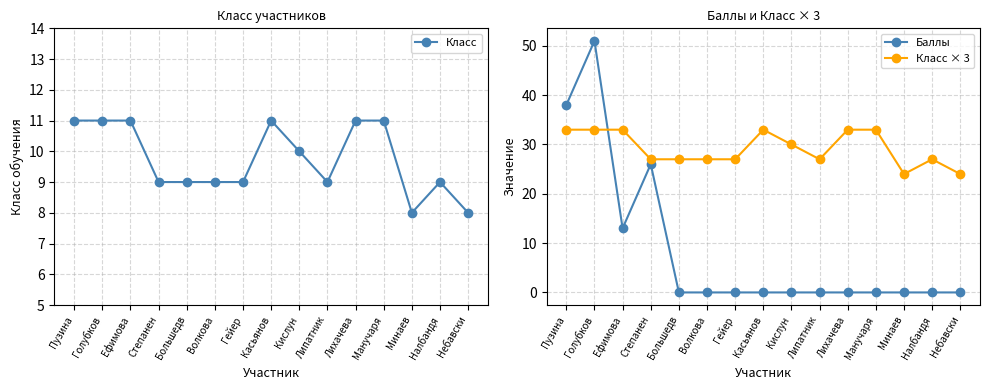

How many data points in Класс are less than 9?

2